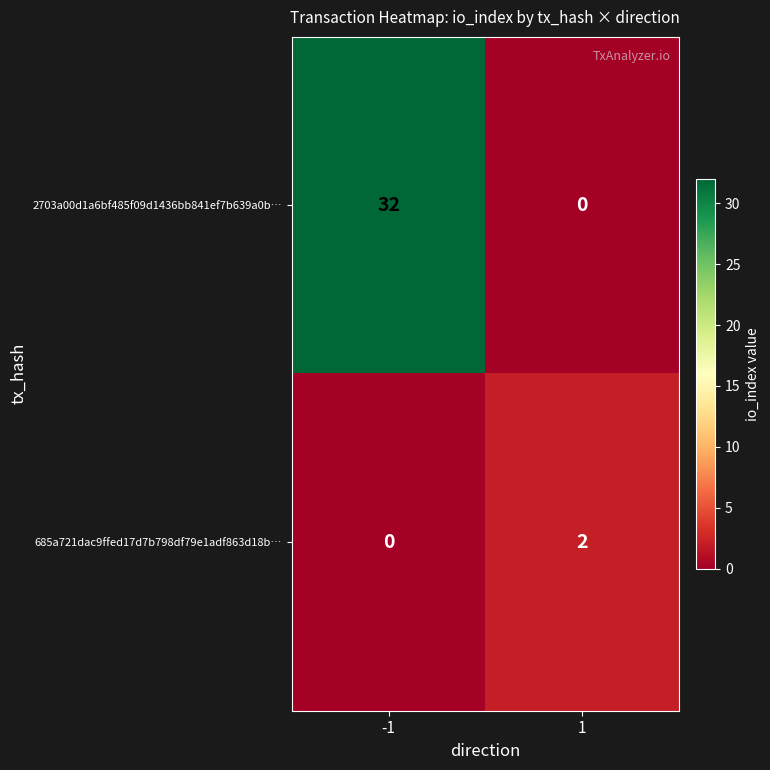

The 685a721dac9ffed17d7b798df79e1adf863d18b… series shows 1 at 1. True or false?

False